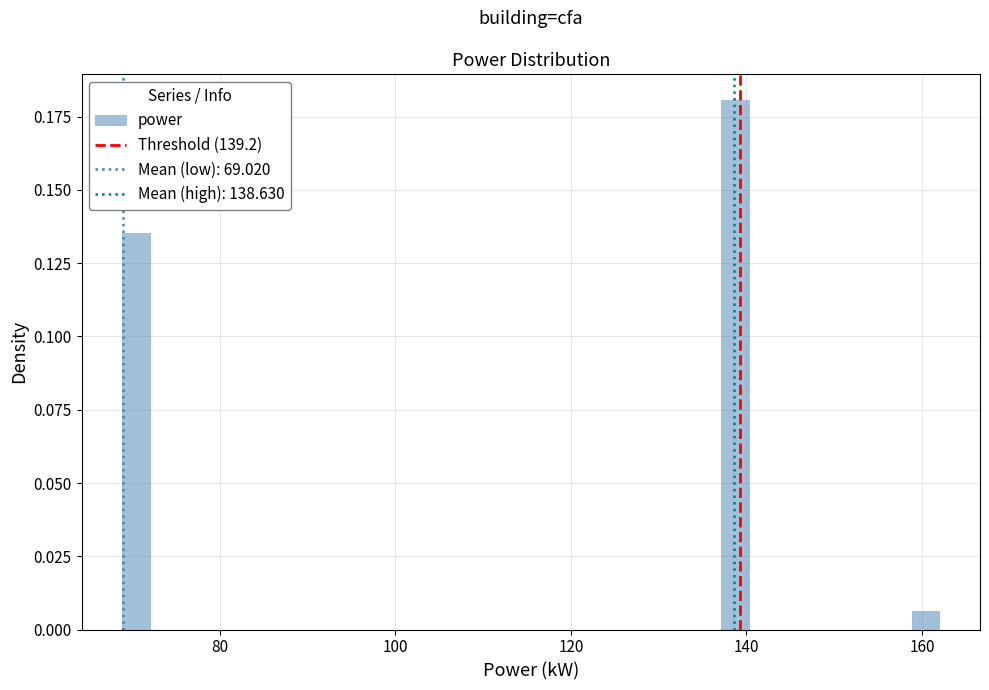

Around what value on the x-axis is the tallest bar? Give the approximate position of its centre, as read against the axis.

138